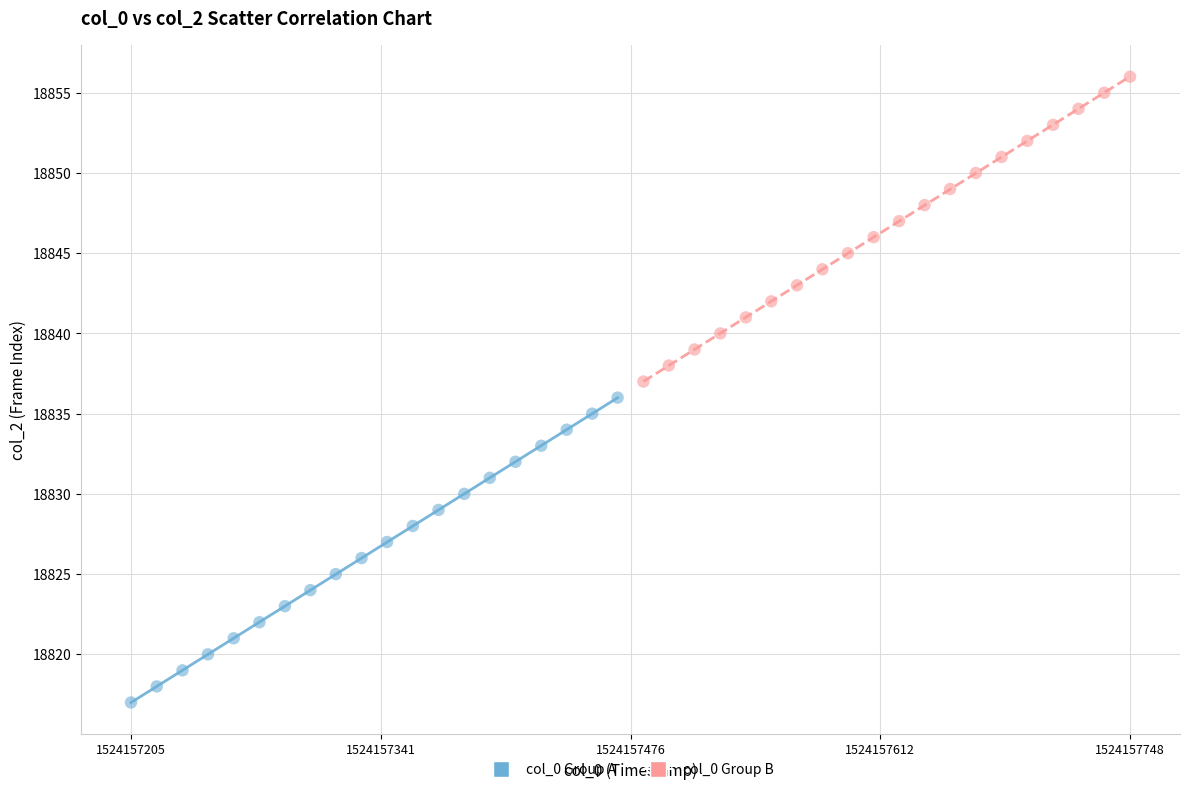

Which series contains the lowest Y value?

col_0 Group A